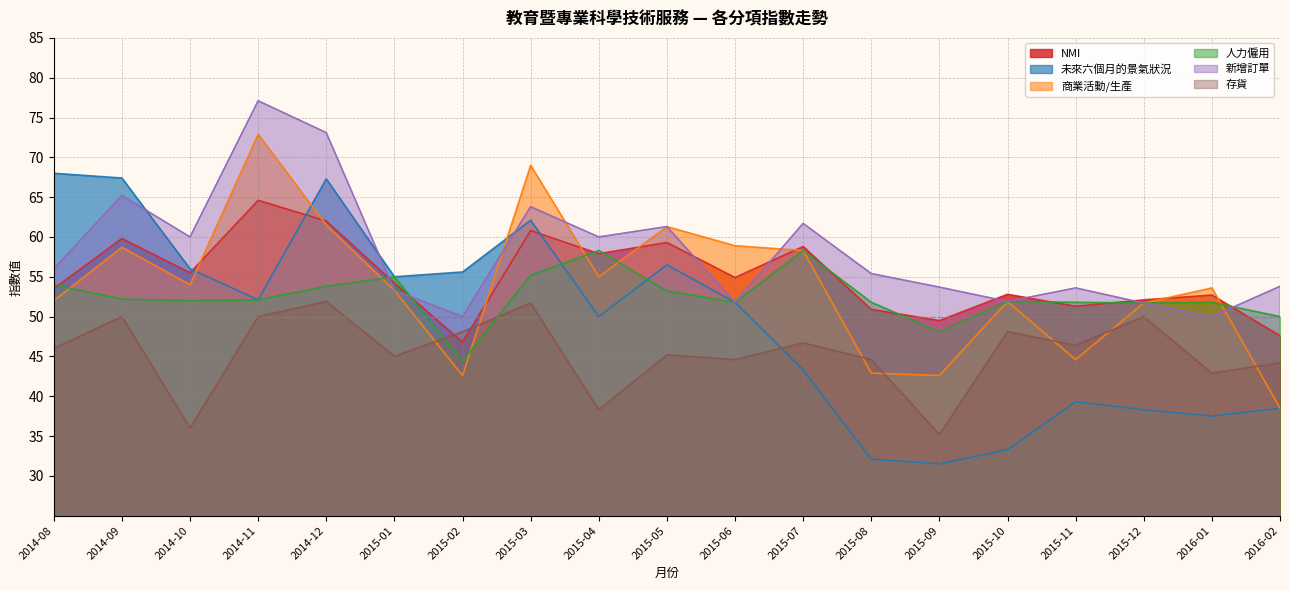

What are all the series names shown in the legend?

NMI, 未來六個月的景氣狀況, 商業活動/生產, 人力僱用, 新增訂單, 存貨